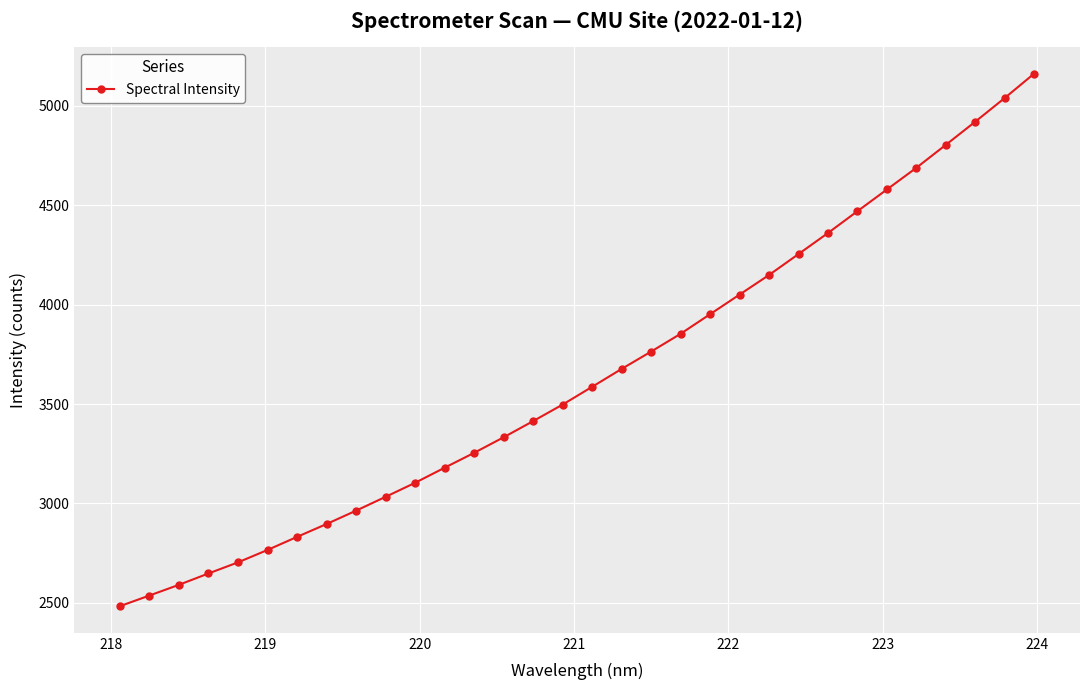

True or false: the data has more than 1 interior local peaks.

False